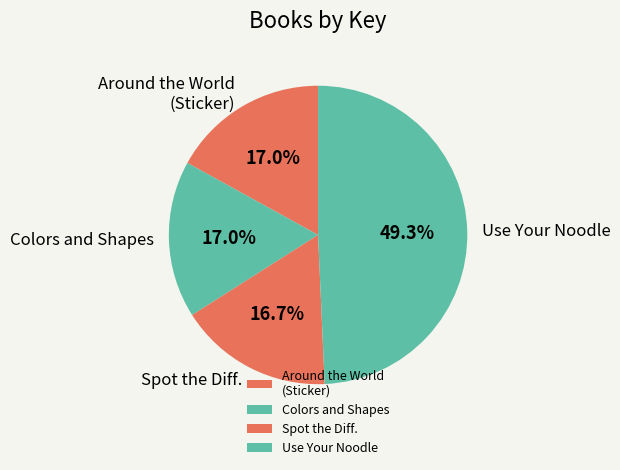

Approximately how many times larger is the value at Spot the Diff. compared to Colors and Shapes?

1.0